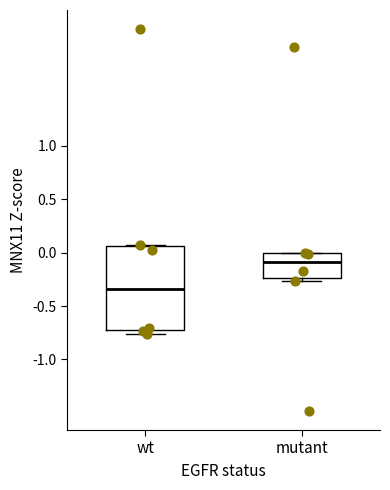

Which box's median line is the highest?

mutant